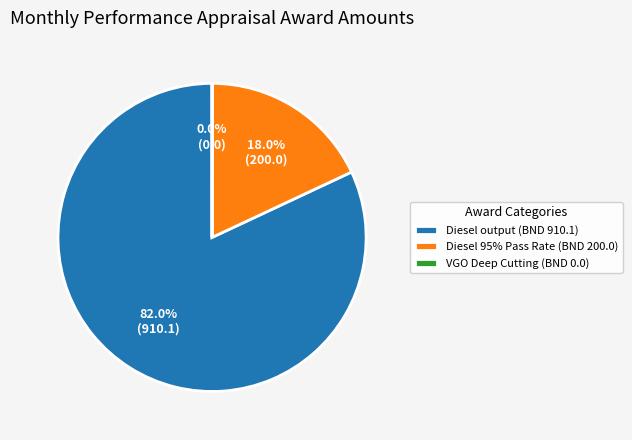

What is the ratio of the value at Diesel output (BND 910.1) to the value at Diesel 95% Pass Rate (BND 200.0)?

4.6